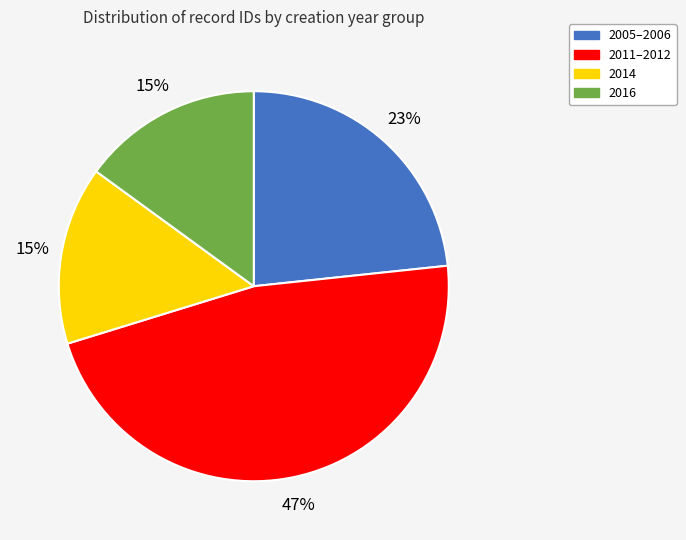

To the nearest percent, what is the average slice percentage?

25%